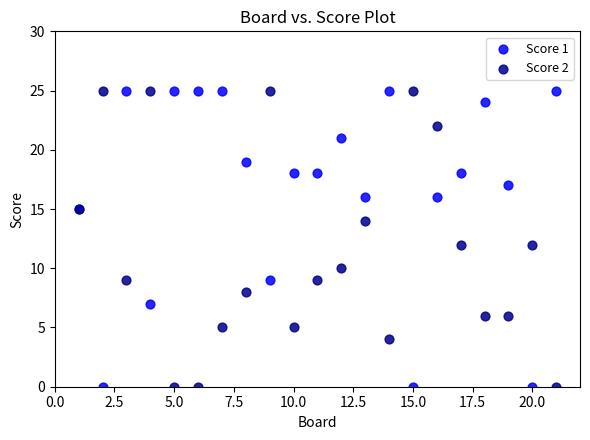

What is the X range (max minus min) for the scatter plot?

20